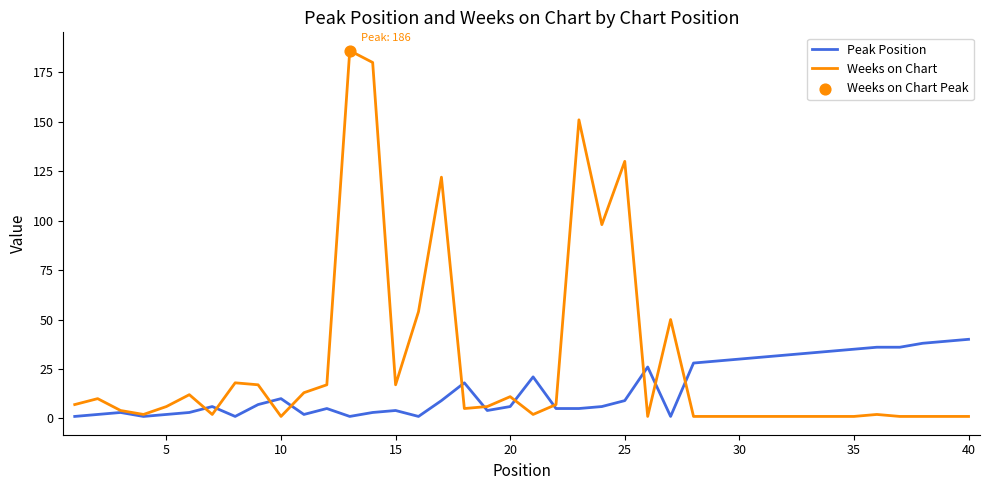

Which series has the largest total across all categories?

Weeks on Chart